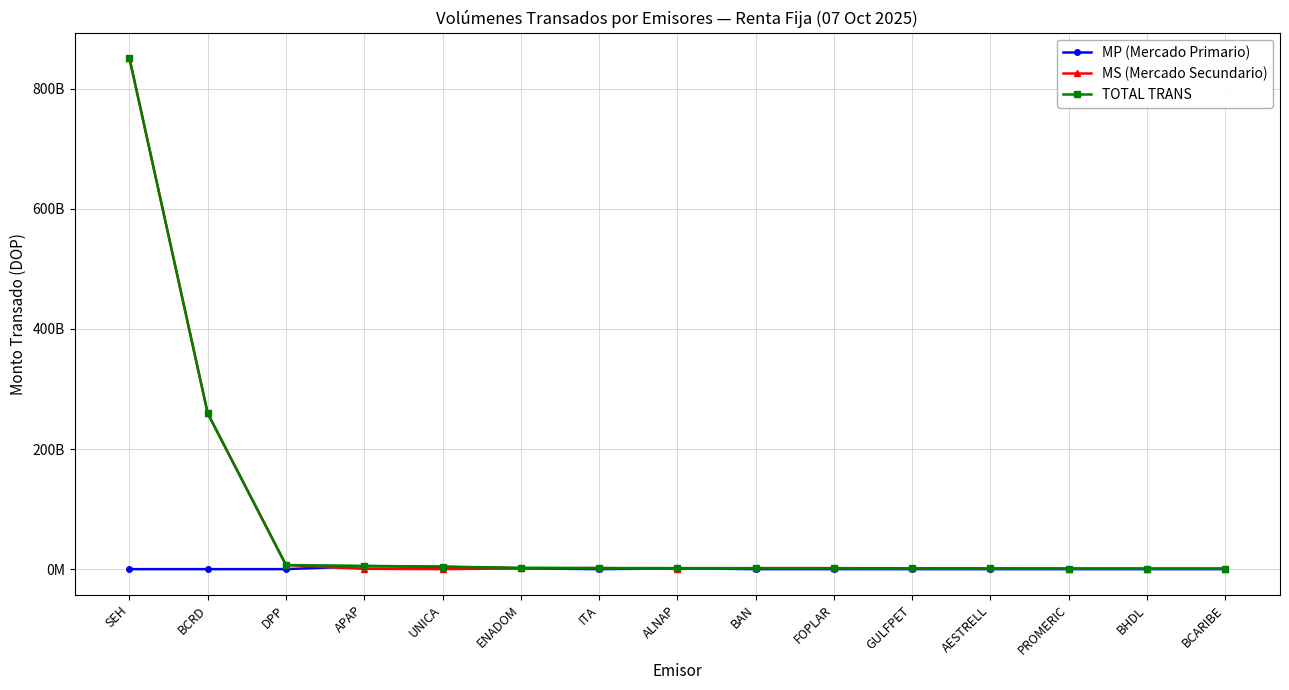

What is the total value across all series at FOPLAR?

3241254840.2